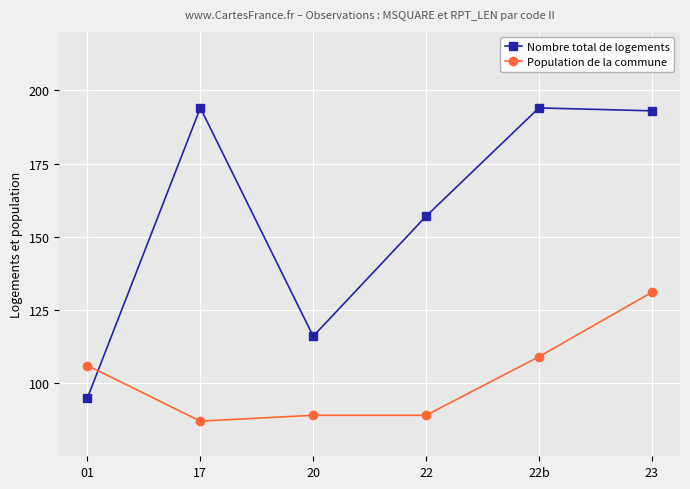

The value of Population de la commune at 01 is 106. True or false?

True